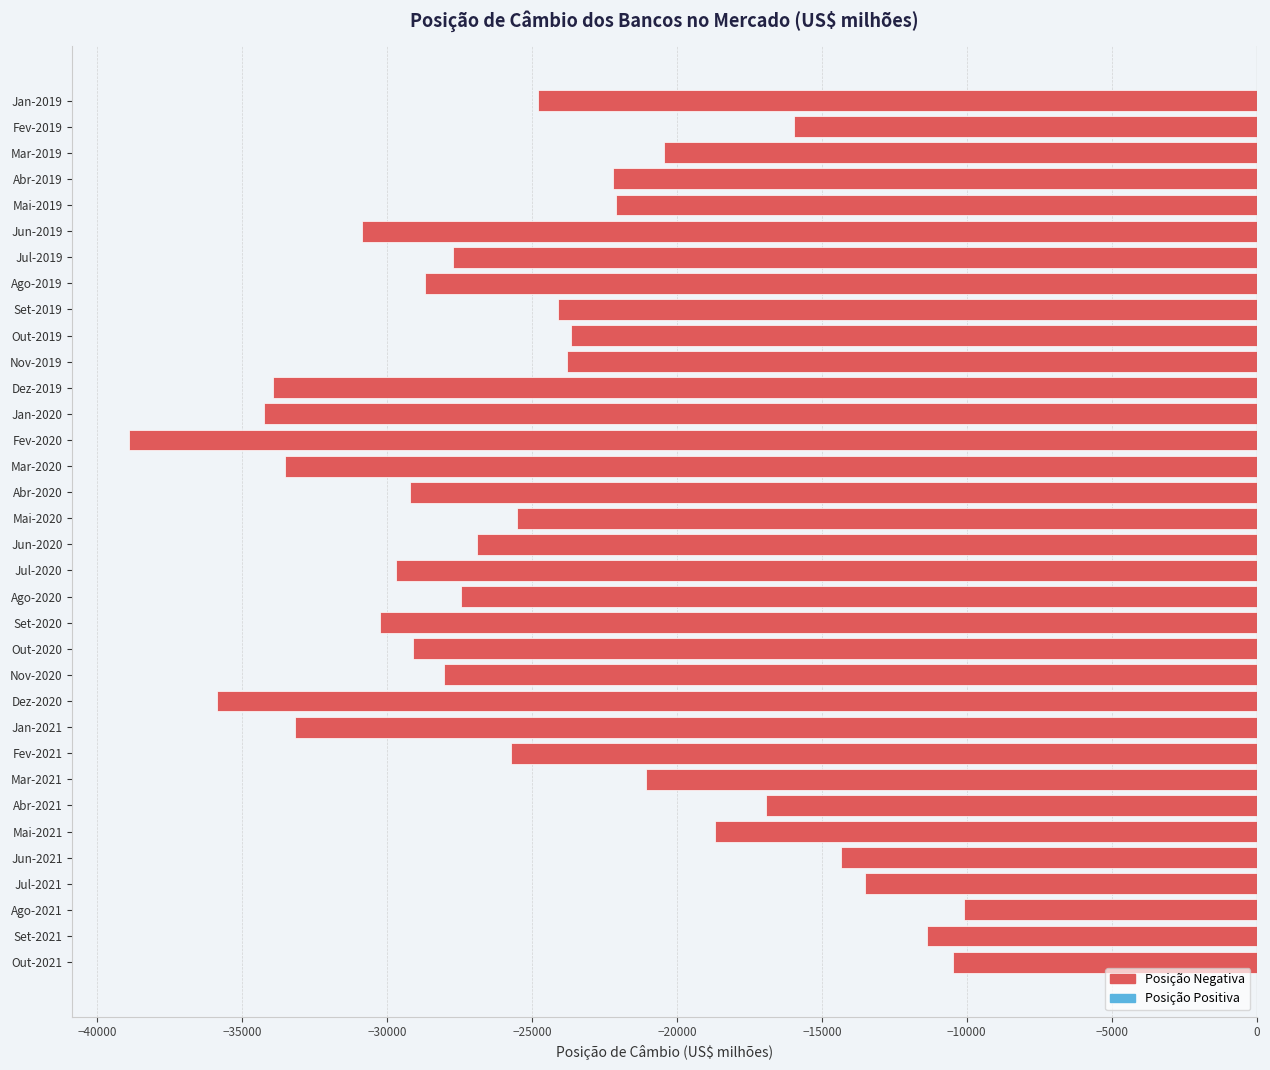

Count the number of values greater than -25504.

16